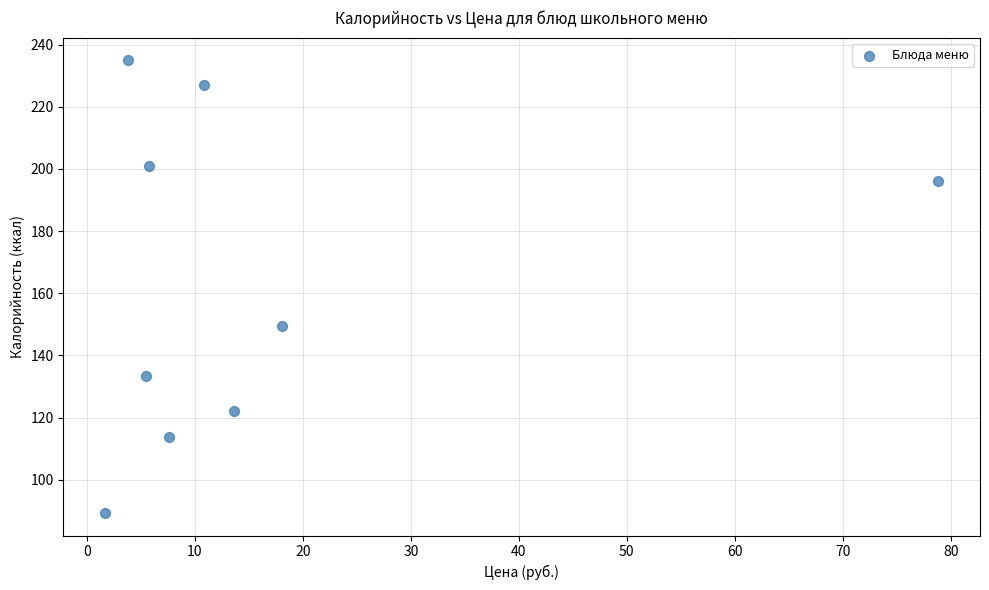

What Y value in the scatter plot is closest to 162?

149.6